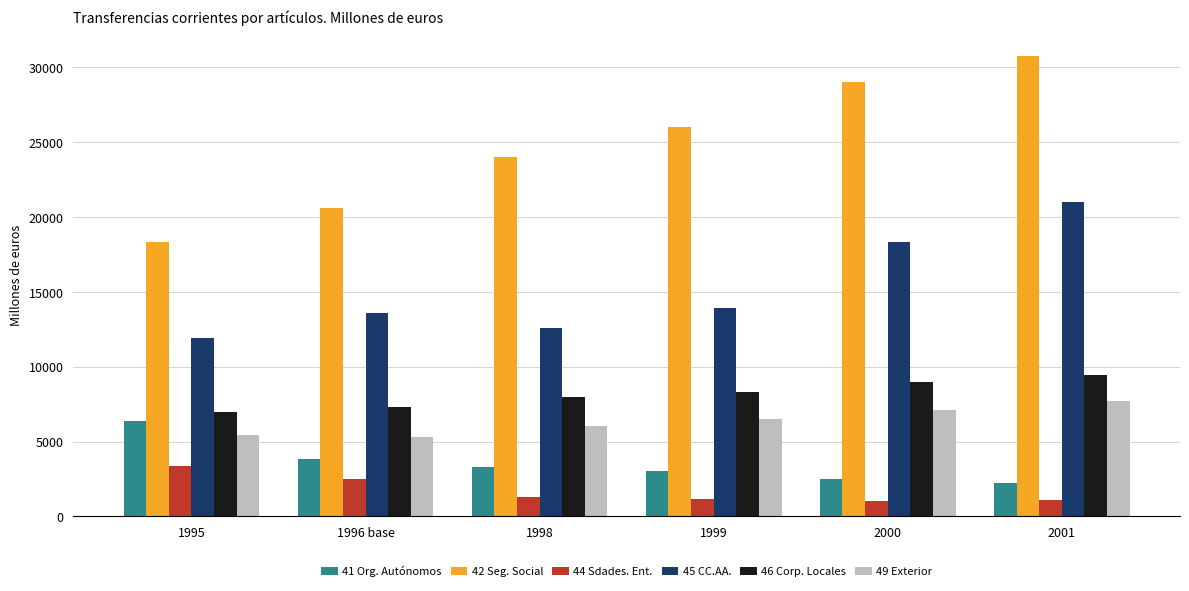

At how many categories does at least one series exceed 12875?

6